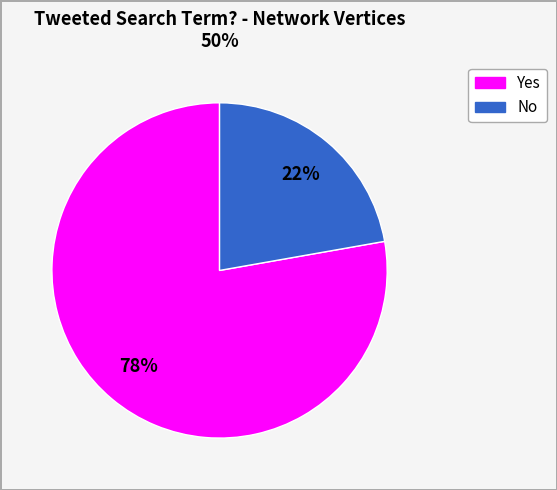

Does any single category account for the majority?

Yes